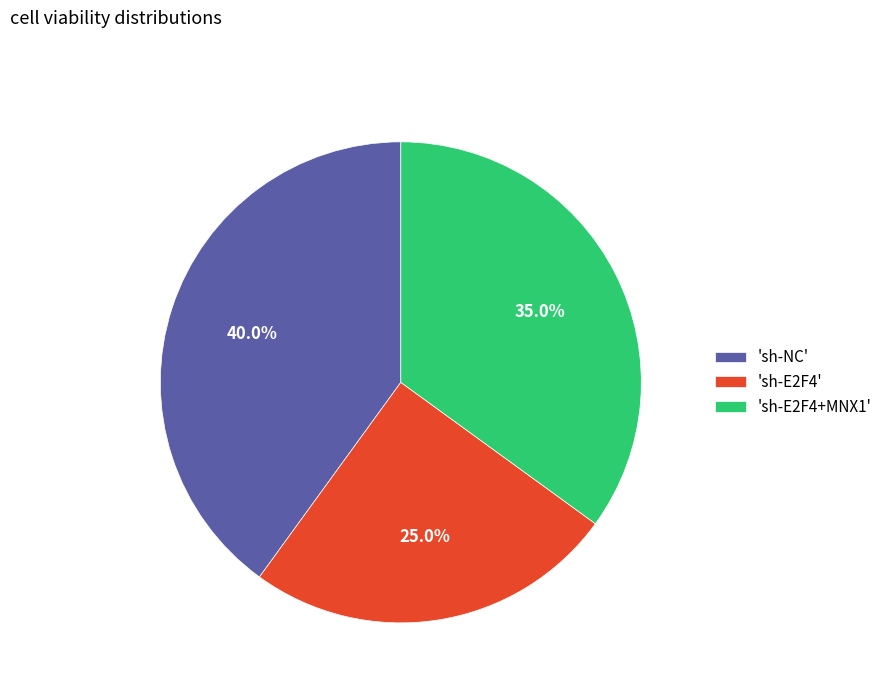

Count the number of slices in the pie.

3